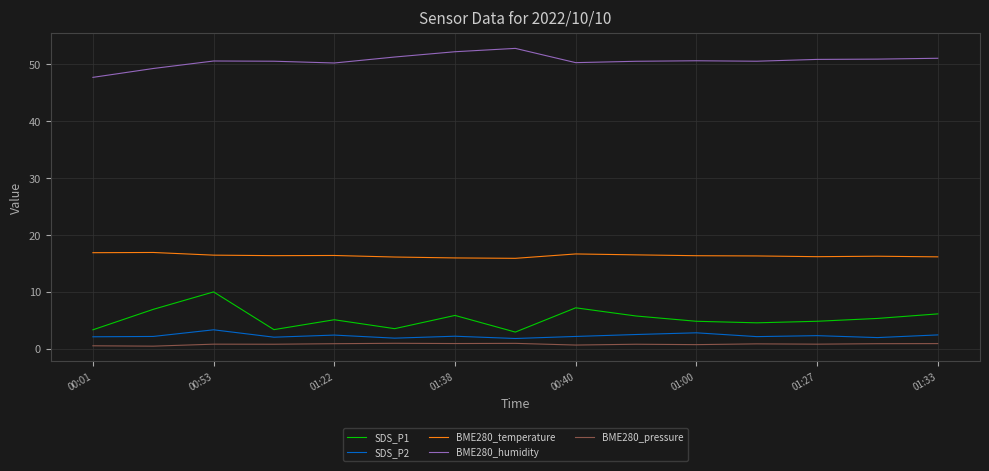

What is the maximum value for BME280_humidity?

52.8